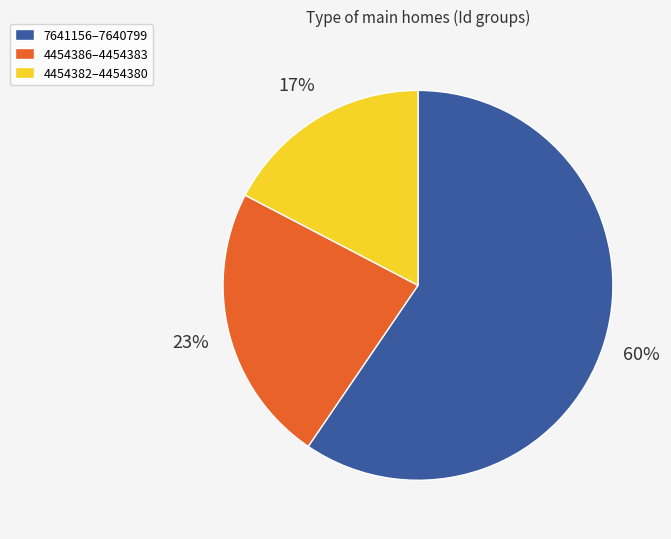

Does any single category account for the majority?

Yes